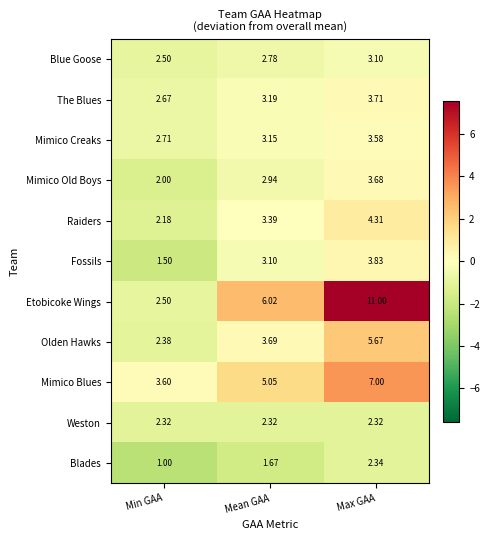

Count the number of categories in the chart.

3